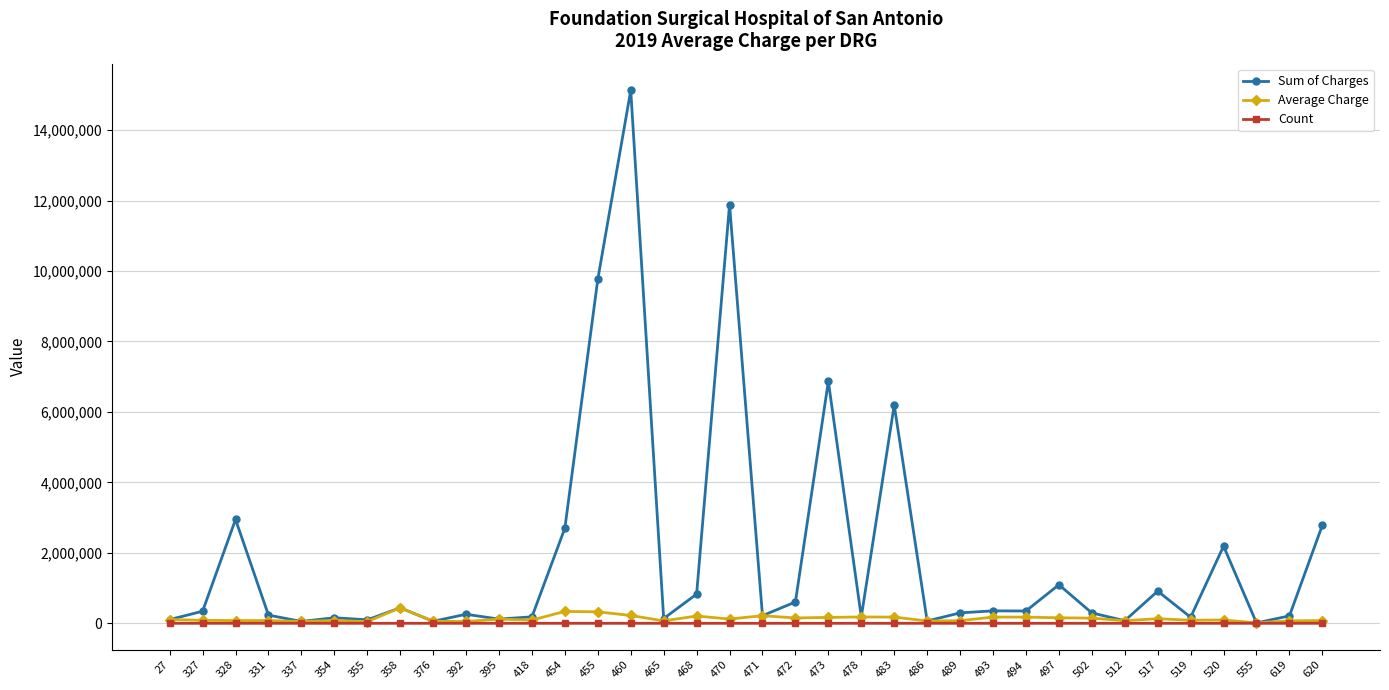

Is this an area chart (filled region under the line)?

No